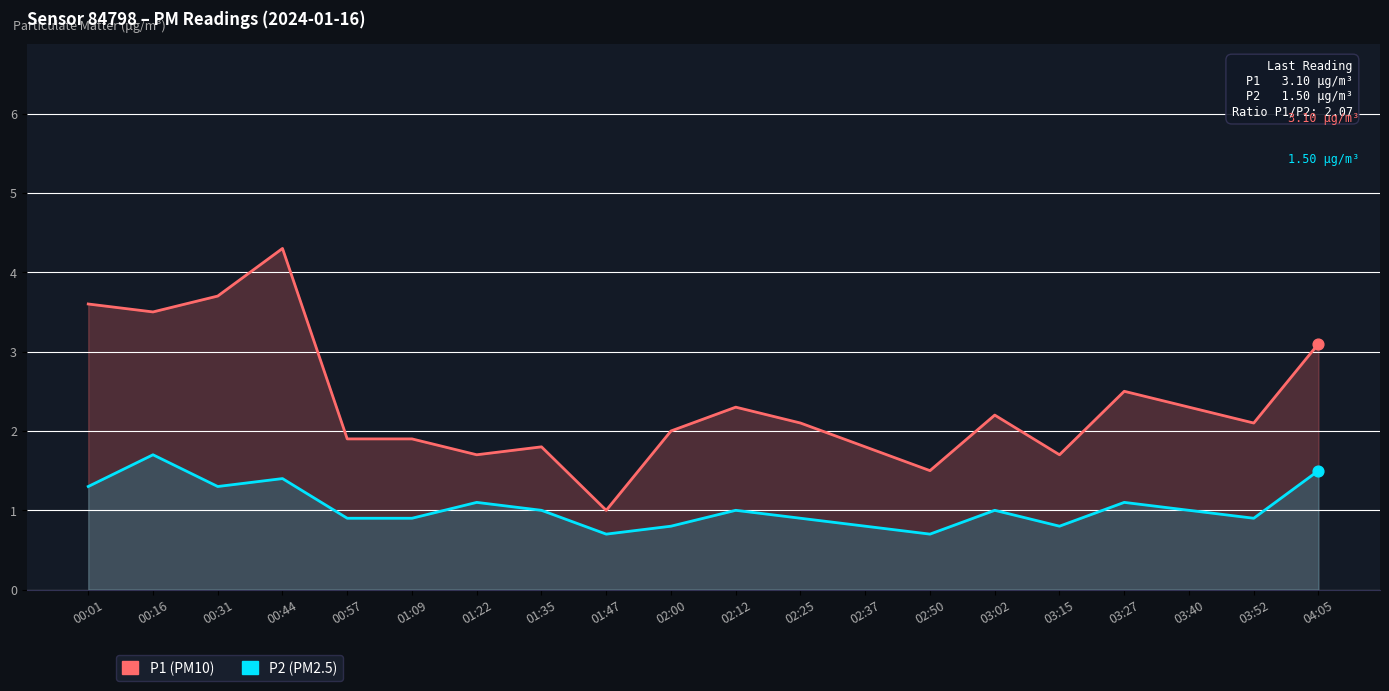

Which series reaches the maximum Y coordinate?

P1